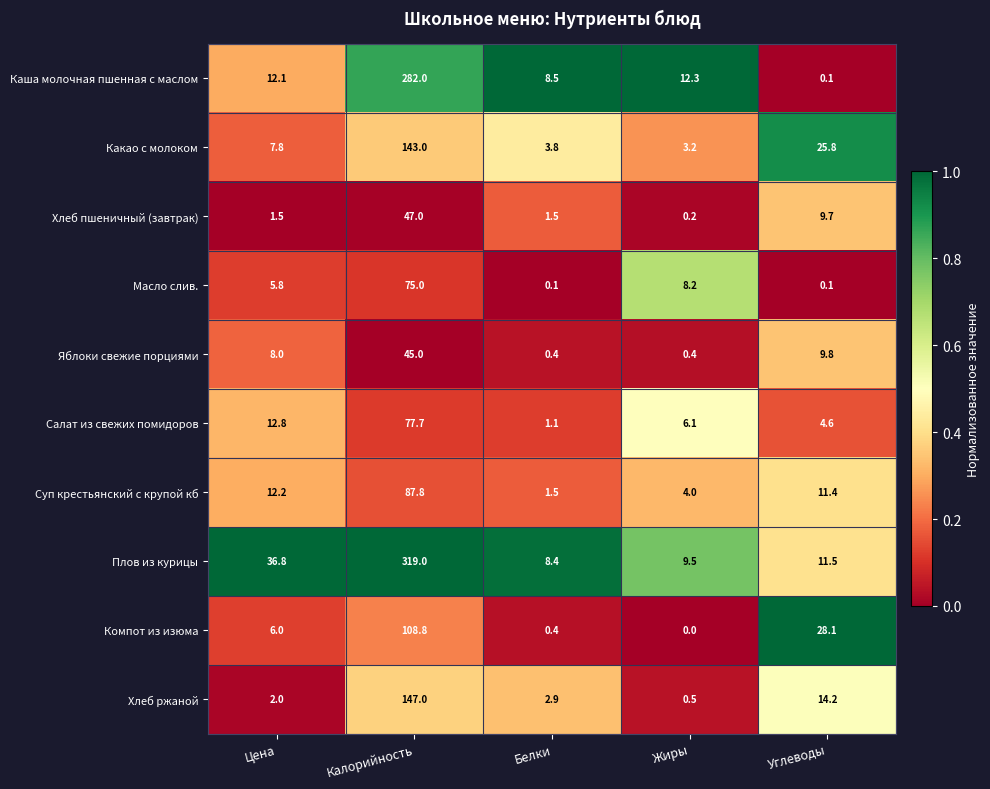

How many values in the Масло слив. series are below 5?

2